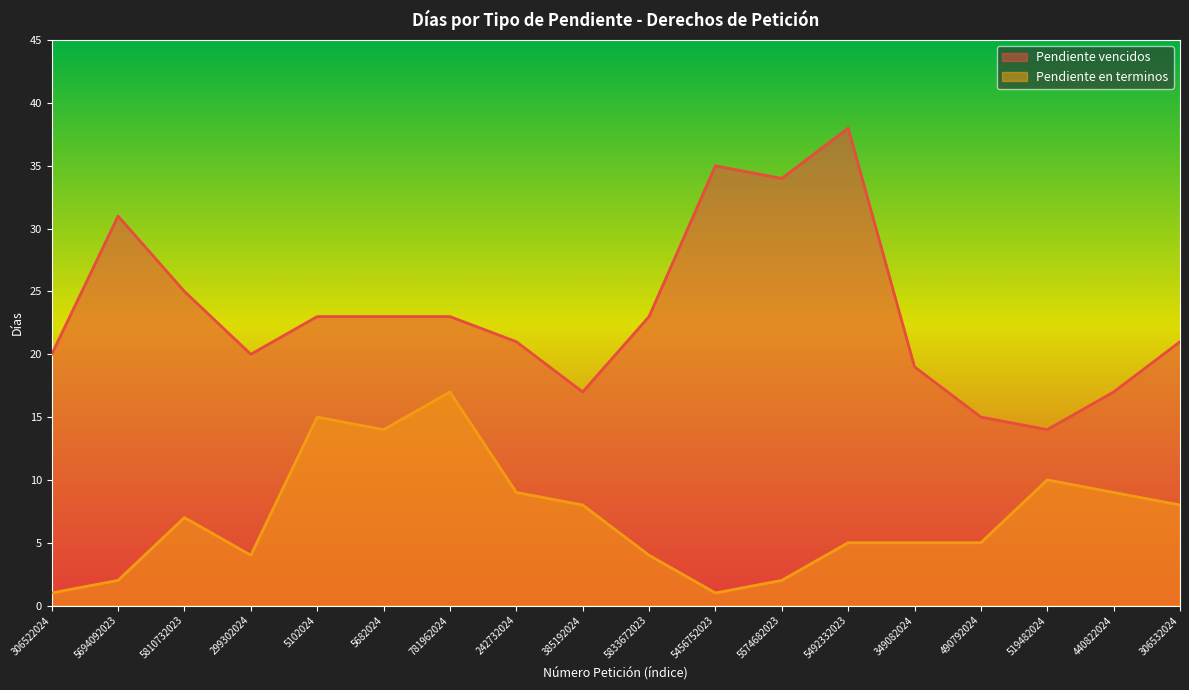

What is the label of the 9th point from the left?

385192024